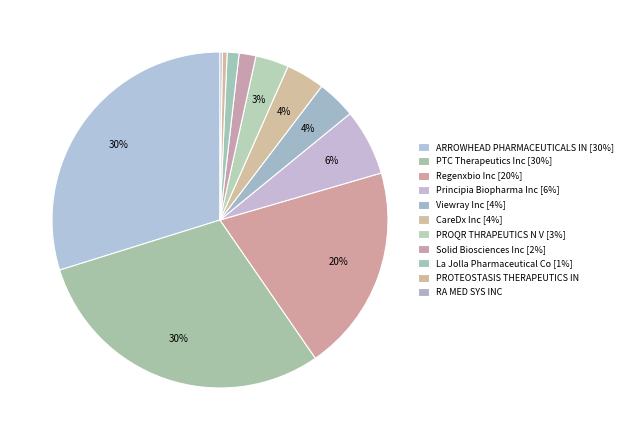

What percentage do Solid Biosciences Inc and PTC Therapeutics Inc together represent?

31.4%